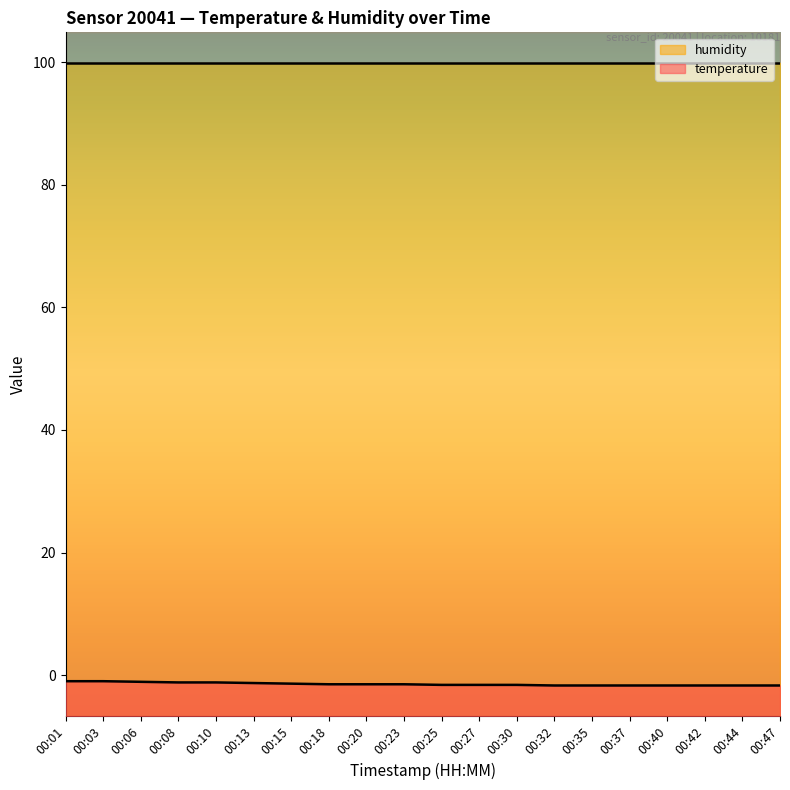

What value does the data have at 00:23?

-1.5